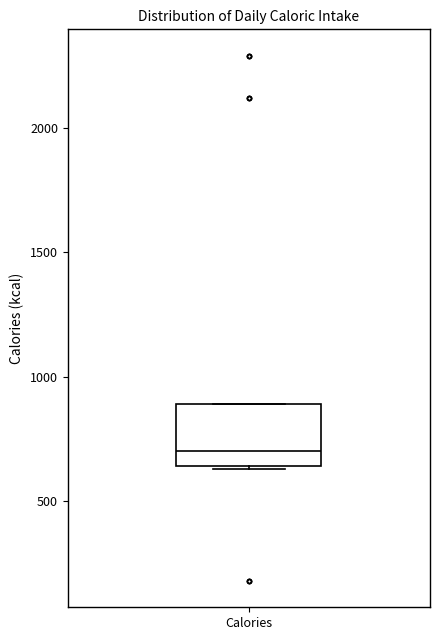

Read this box plot against the y-axis: the position of the median line, the range covered by the box, and the ends of both whiskers. The values are not printed on the chart, so give them approximately, as read against the axis.

median 700, box 650 to 900, whiskers 650 to 900